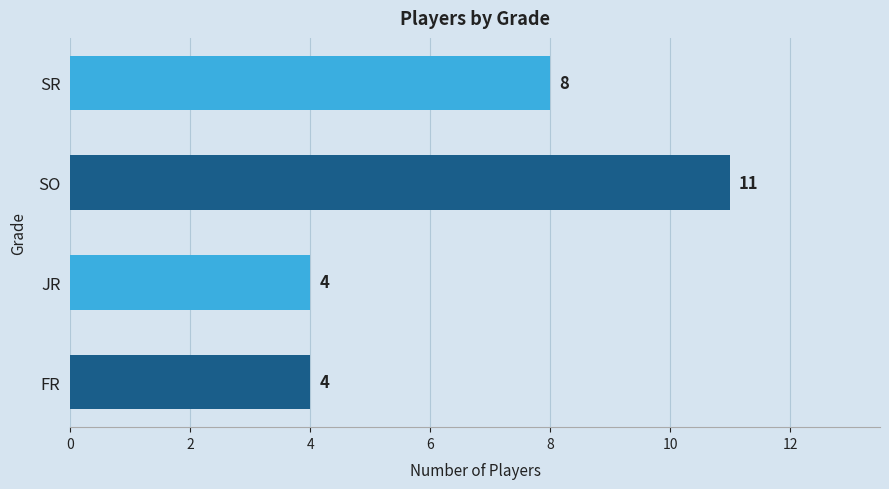

Reading bottom to top, transcribe all the data shown in this chart.

4	4	11	8